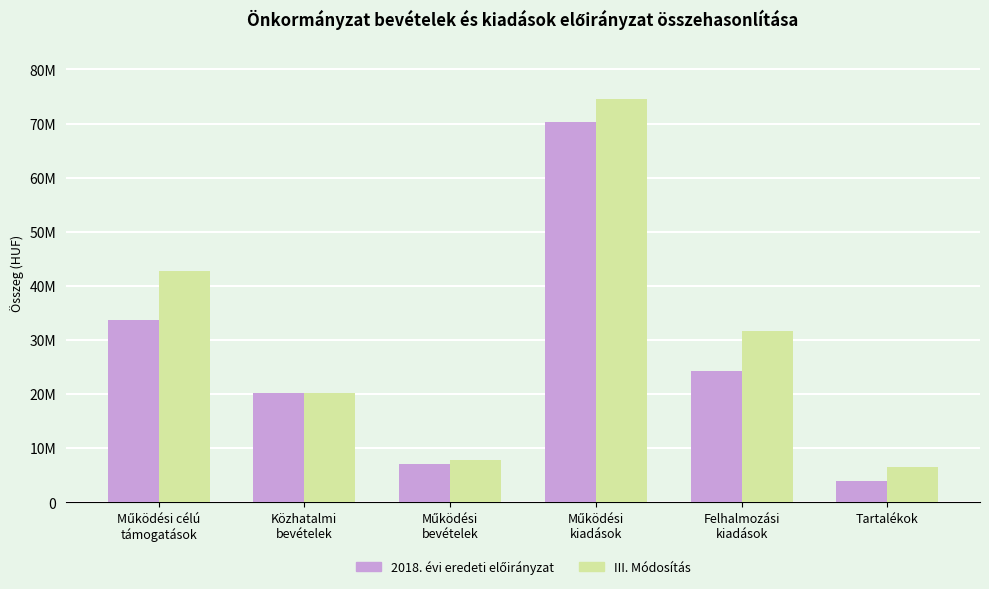

Does the chart contain any negative values?

No